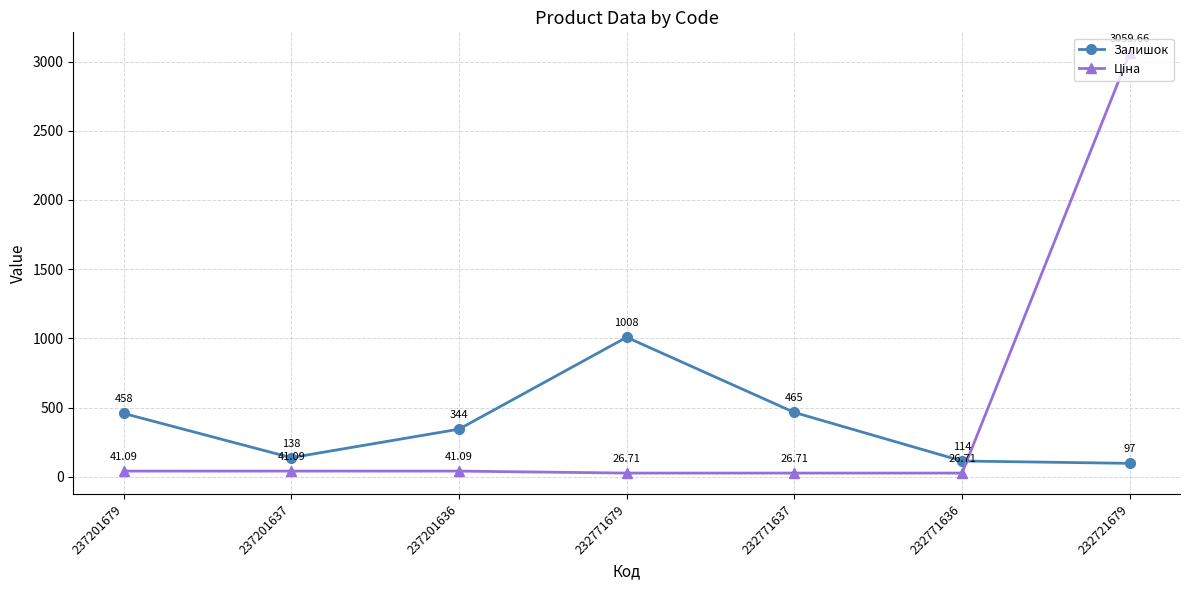

Between 237201636 and 232771679, which series saw the biggest shift?

Залишок